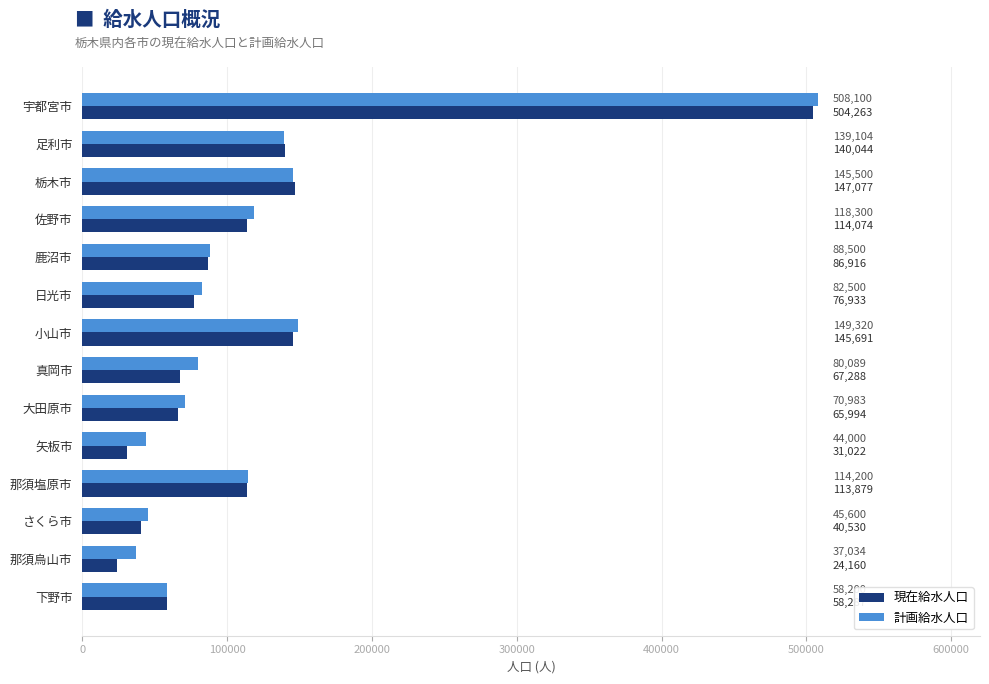

Which label corresponds to the smallest value in the chart?

那須烏山市